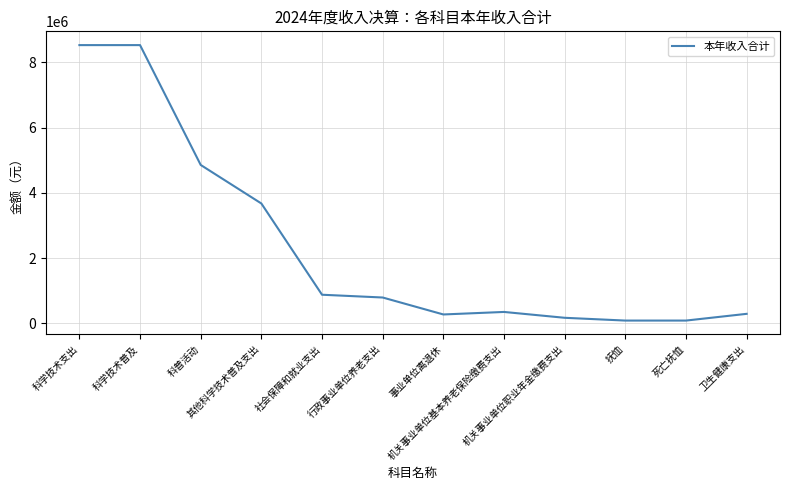

What is the average value?

2374783.5